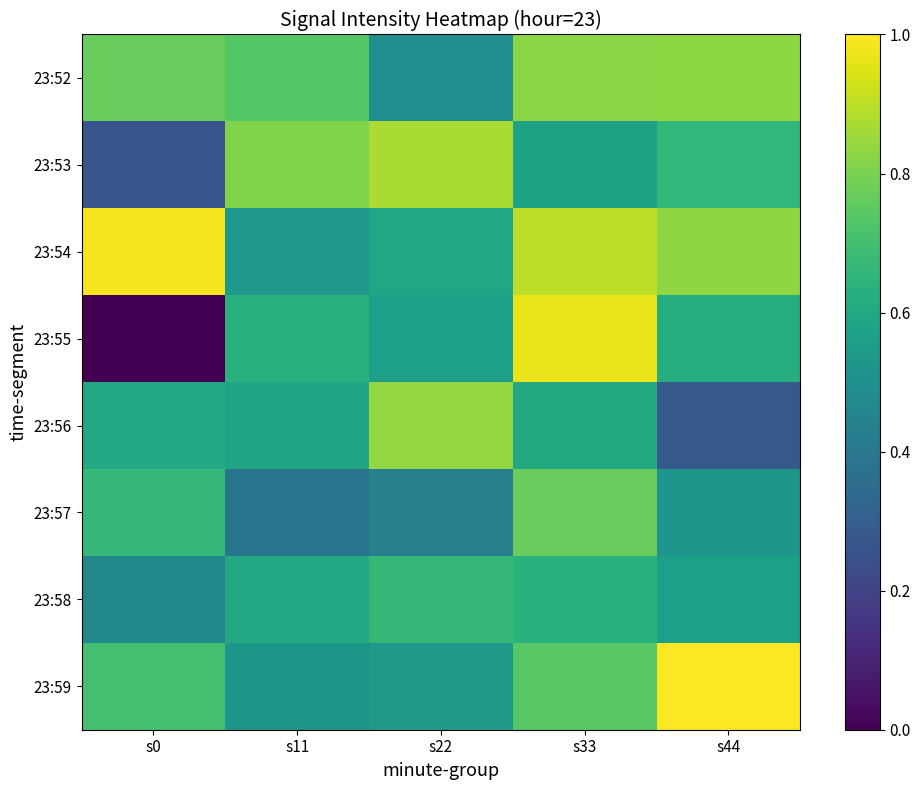

What is the total value across all series at s11?

4.8